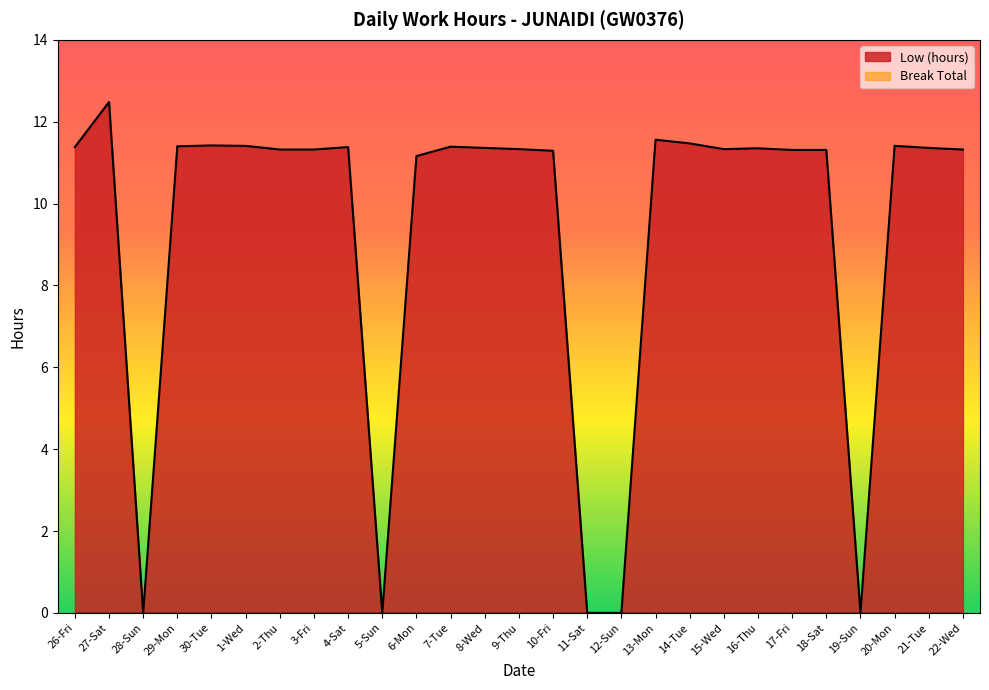

Where is the first local maximum?

27-Sat